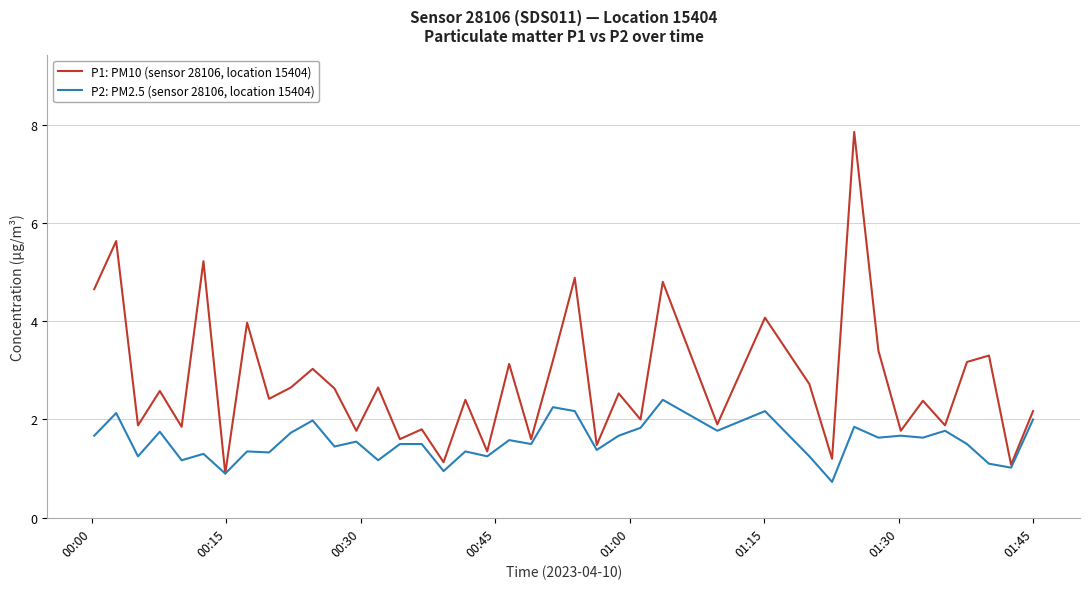

List the series in order of their peak value, lowest first.

P2: PM2.5 (sensor 28106, location 15404), P1: PM10 (sensor 28106, location 15404)